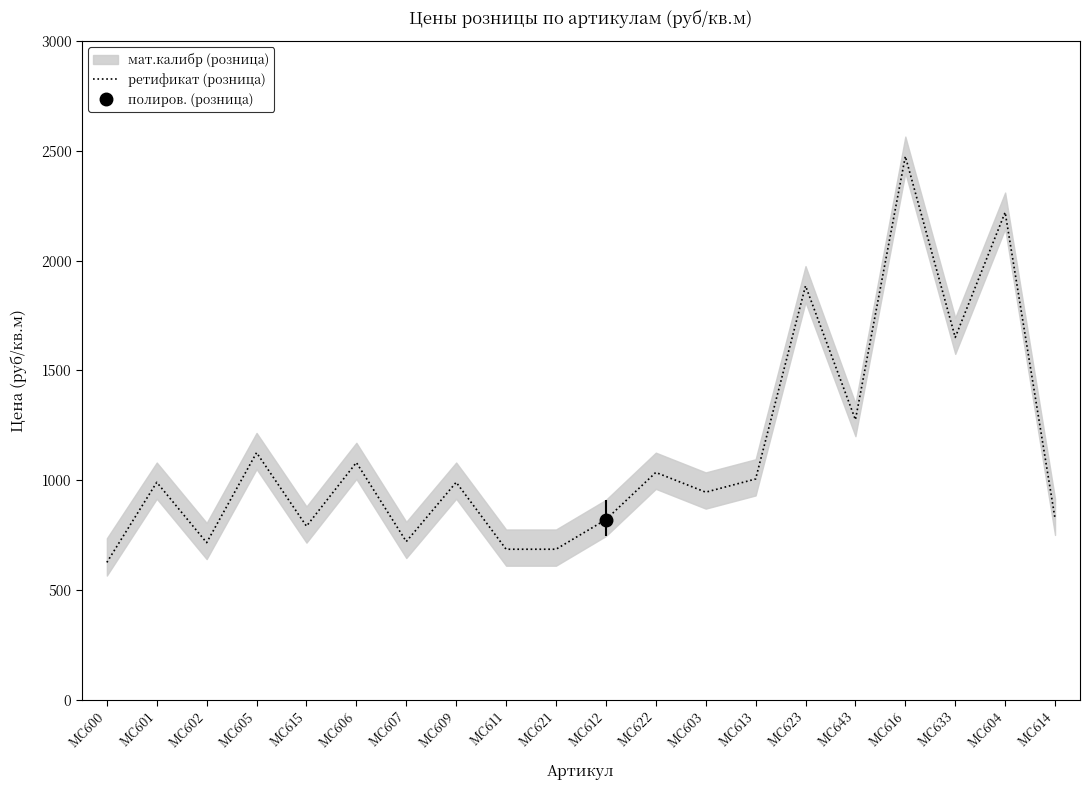

What is the sum of the values at МС643 and МС621?

1960